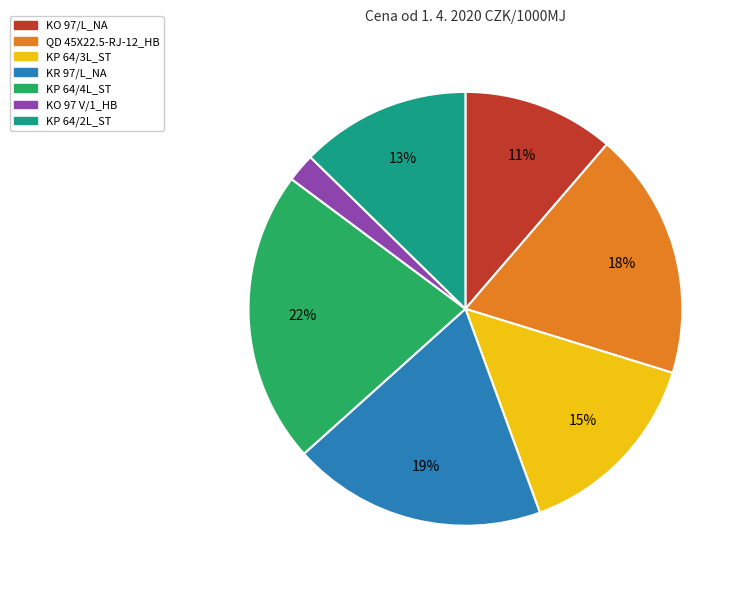

How many slices are in this pie chart?

7